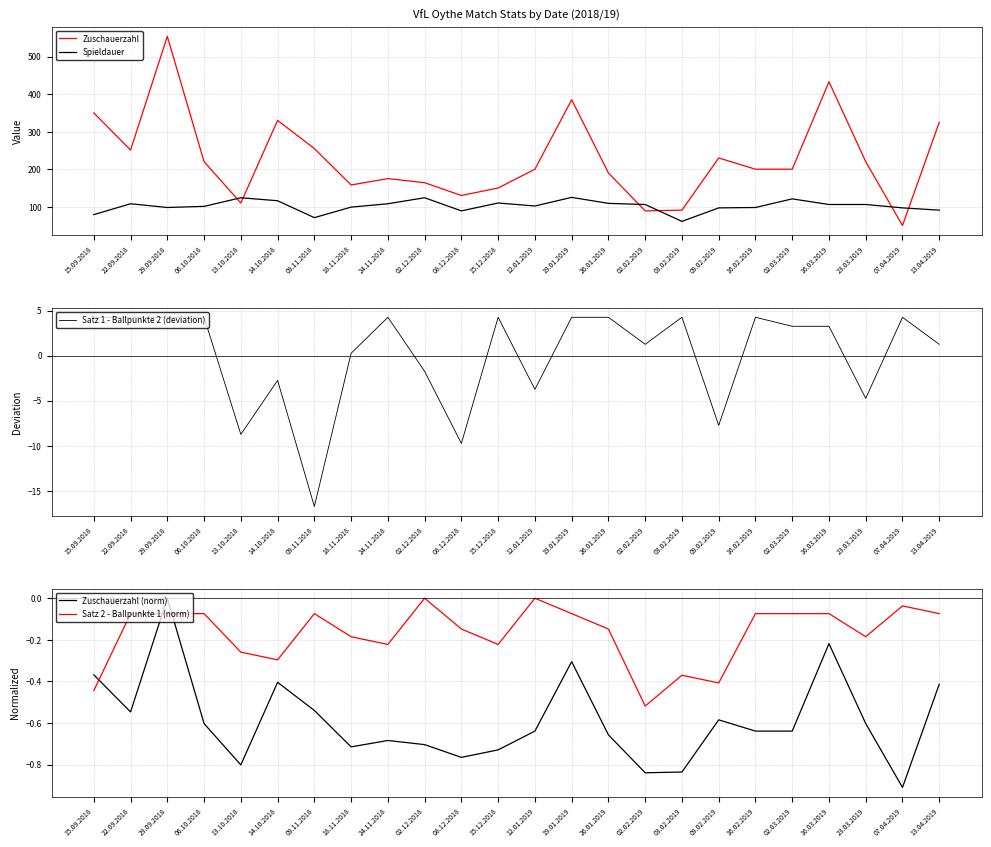

The value of Satz 2 - Ballpunkte 1 (norm) at 14.10.2018 is -0.3. True or false?

True